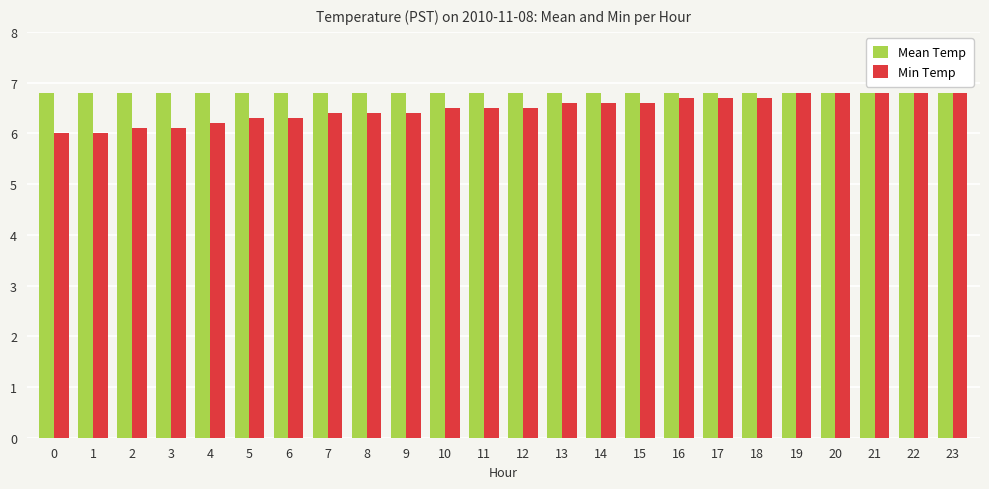

What is the total value across all series at 2?

12.9